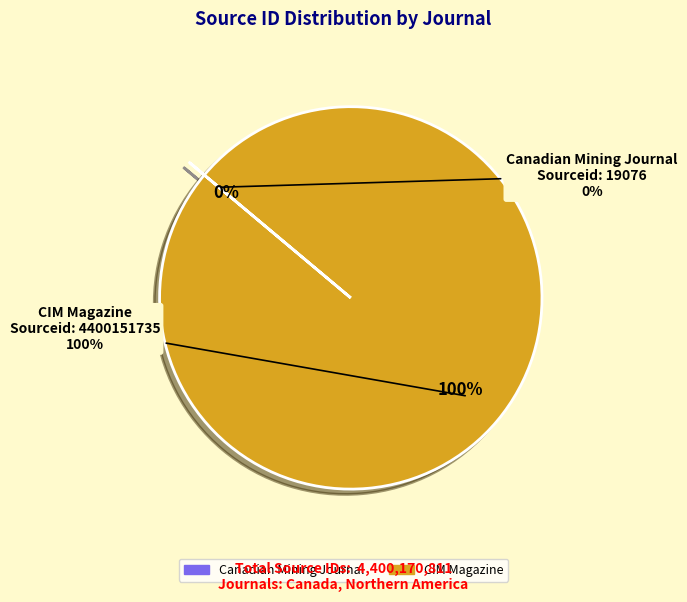

To the nearest percent, what is the difference between the largest and smallest slice percentages?

100%